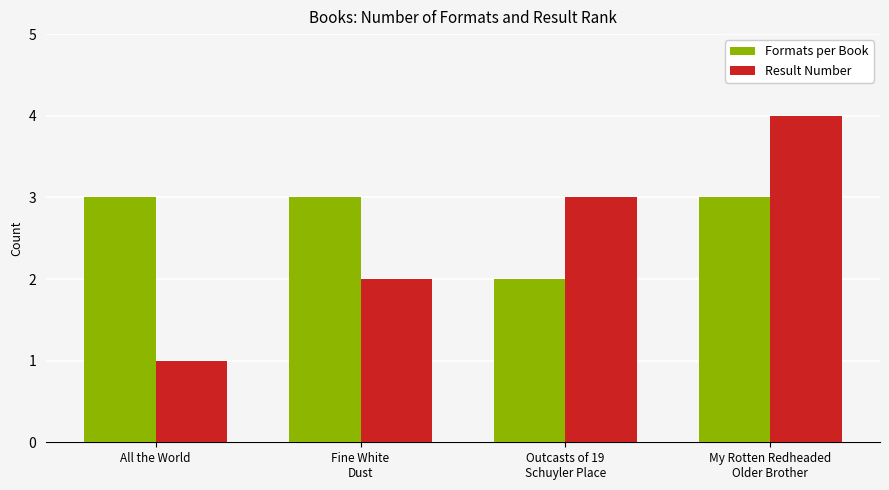

Which series has the widest spread of values?

Result Number